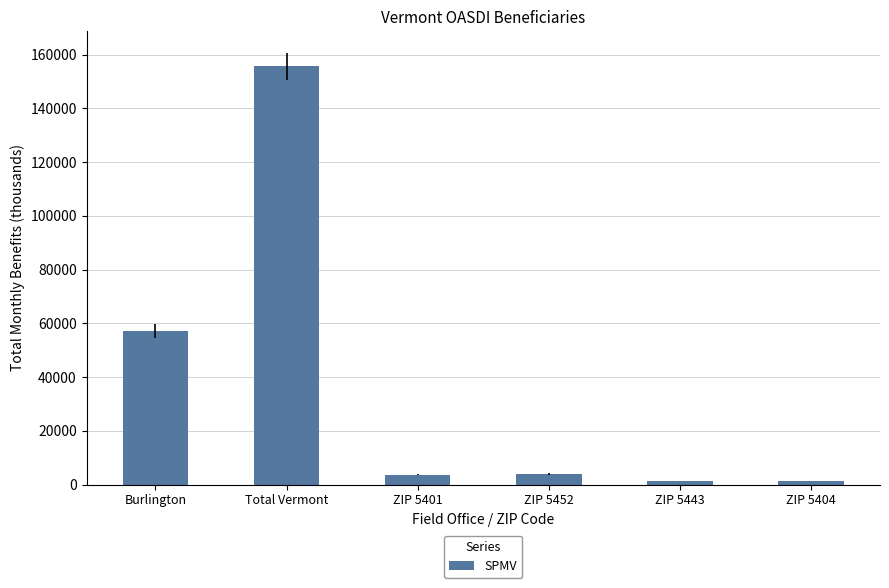

What is the smallest value displayed?

1212